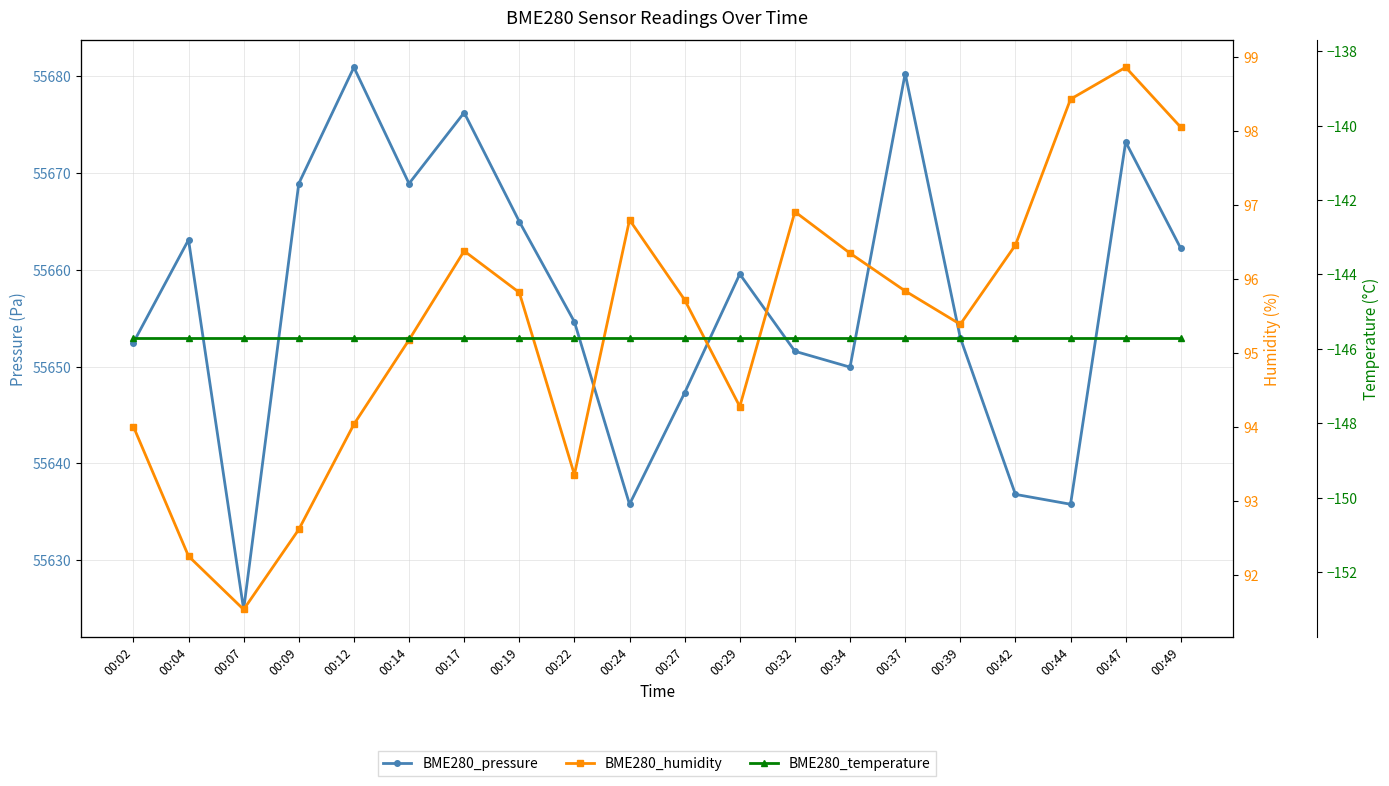

At which label does BME280_pressure first exceed 55659?

00:04